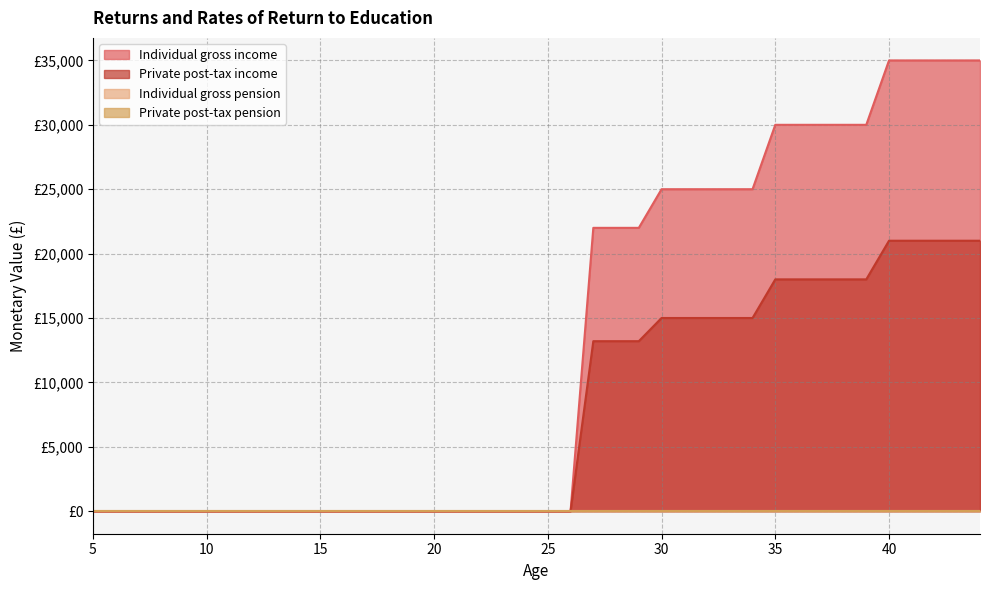

True or false: Private post-tax income and Individual gross income cross at least once.

False